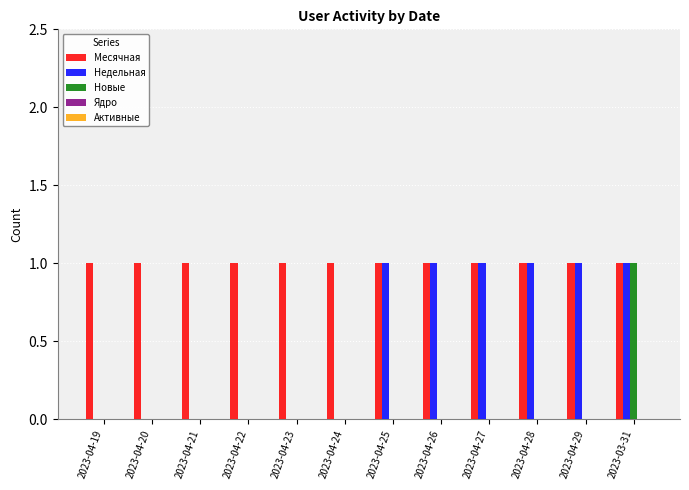

True or false: Новые has a value of 0 at 2023-04-25.

True